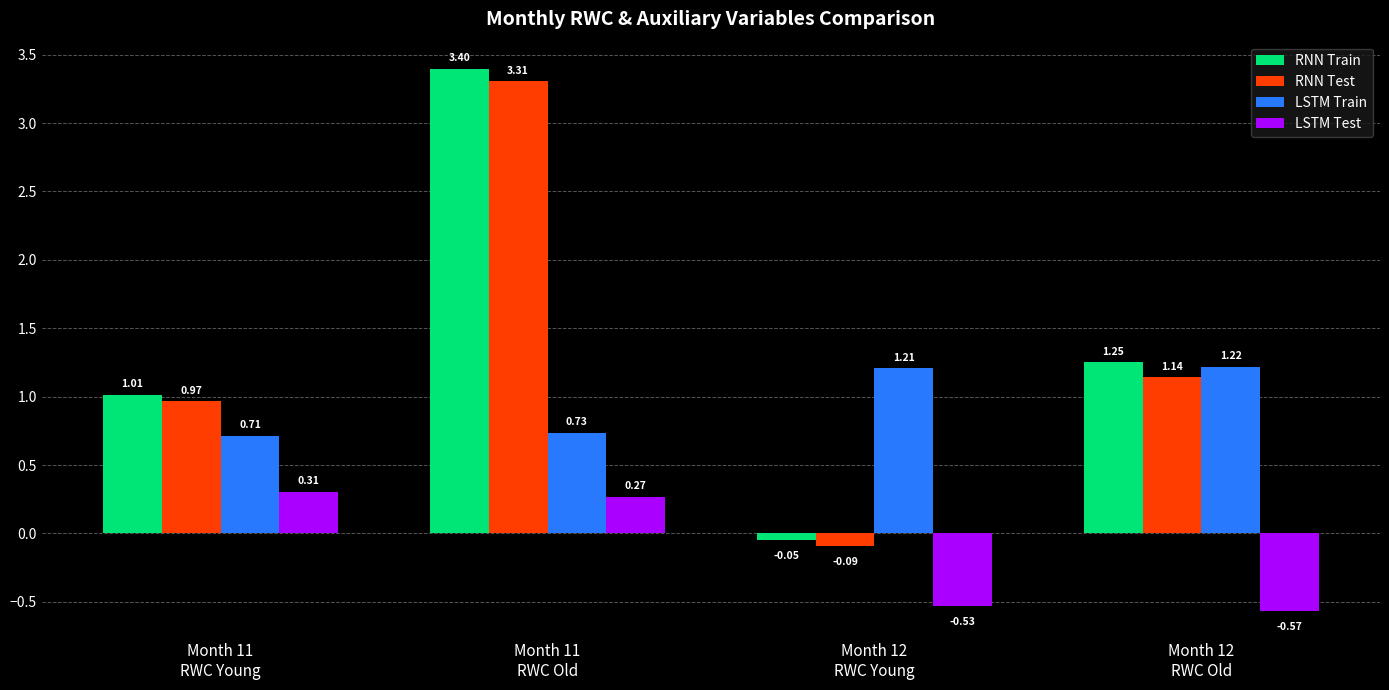

How many bars are there in total?

16